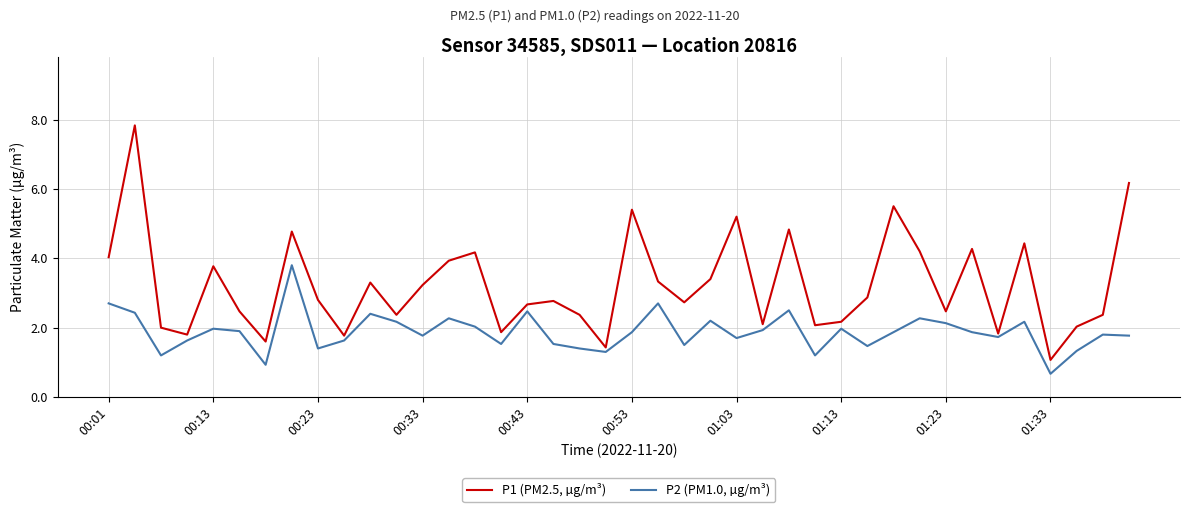

True or false: P1 (PM2.5, µg/m³) and P2 (PM1.0, µg/m³) cross at least once.

False